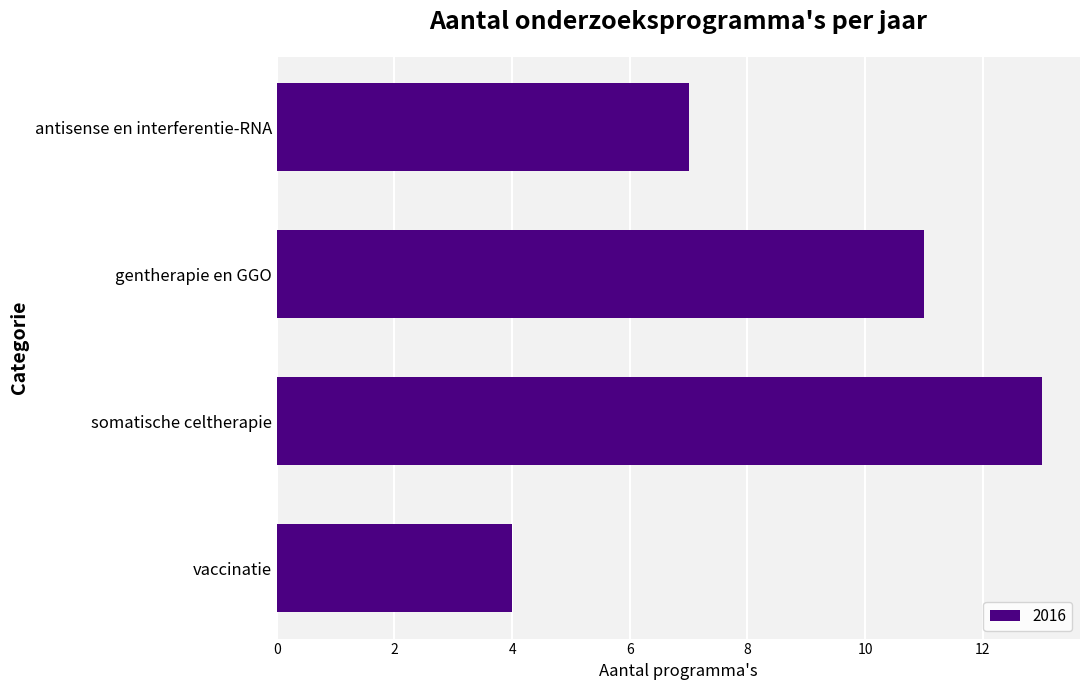

What is the greatest value displayed?

13